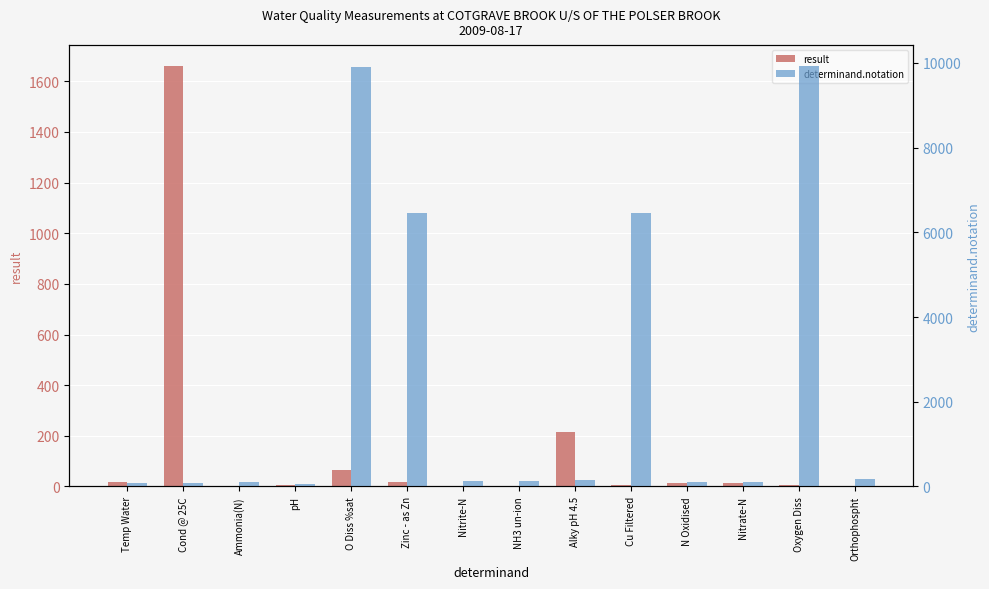

At how many categories does at least one series exceed 274?

5